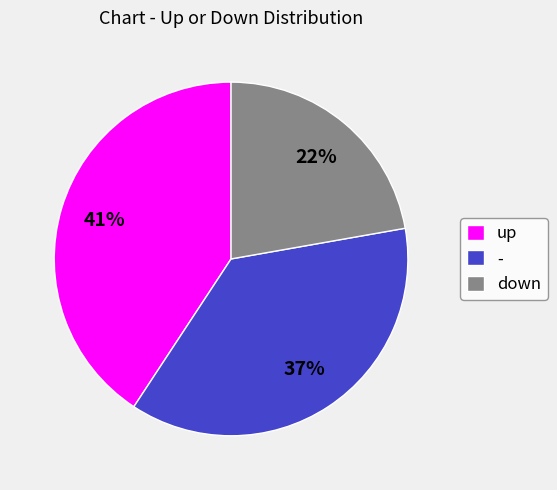

Which has a higher value, up or down?

up